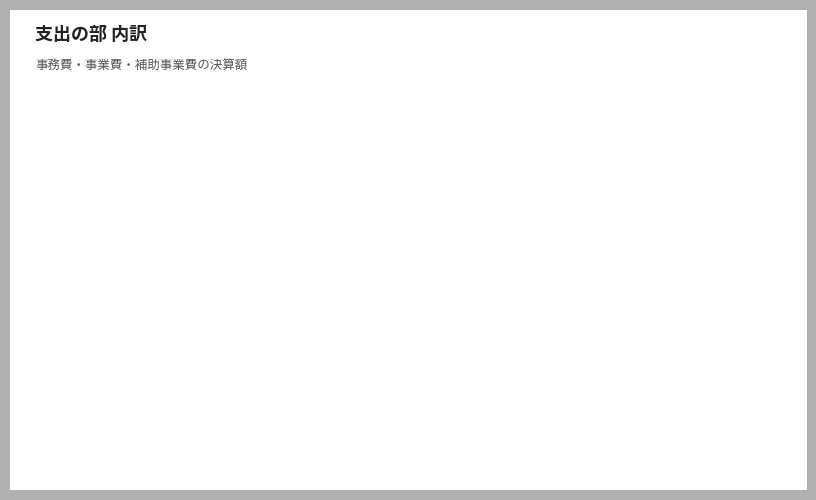

Combined, do 補助事業費 and 事務費 account for over 50%?

No